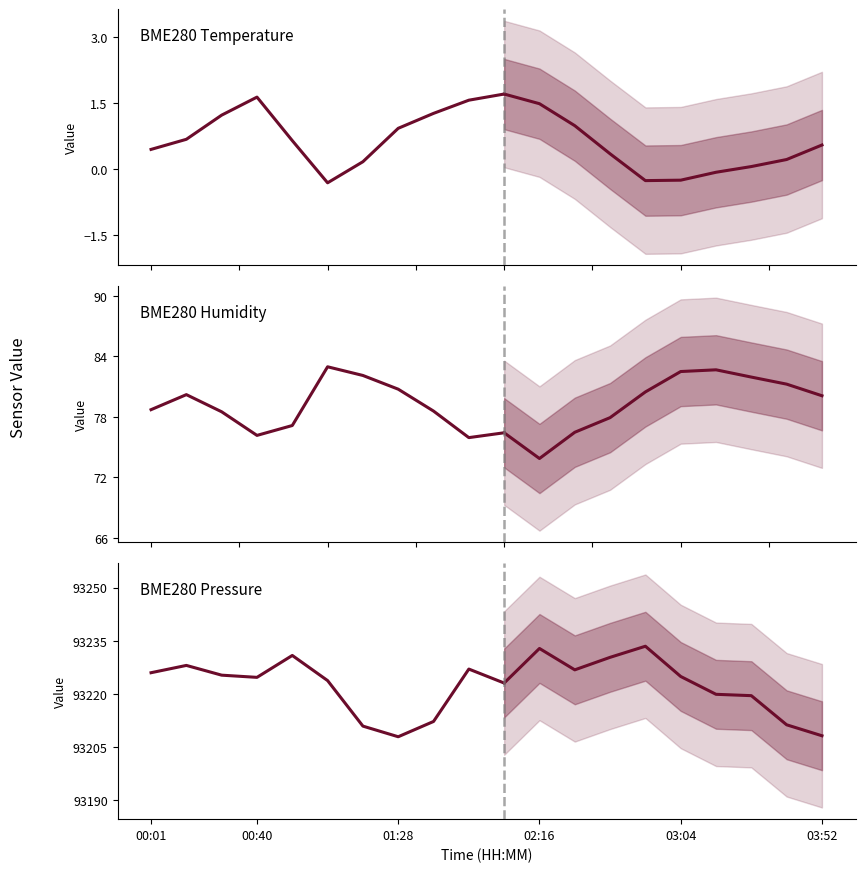

How many values in BME280
Temperature are below zero?

1